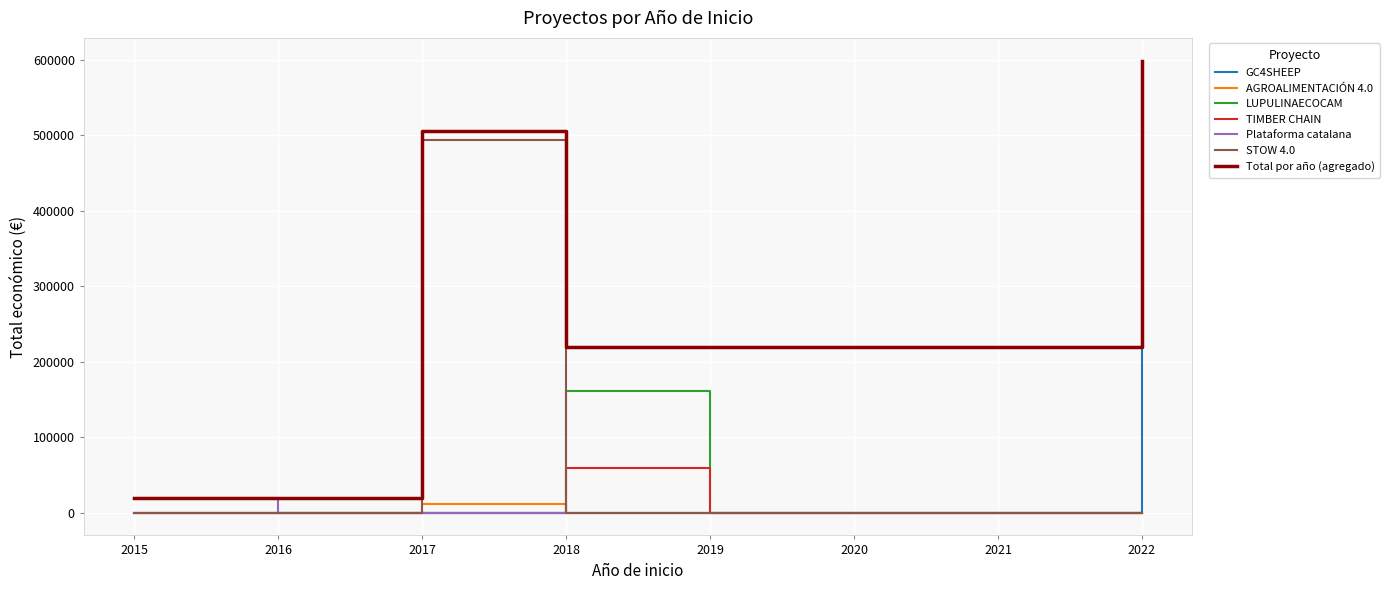

How many data points are less than 161050?

3